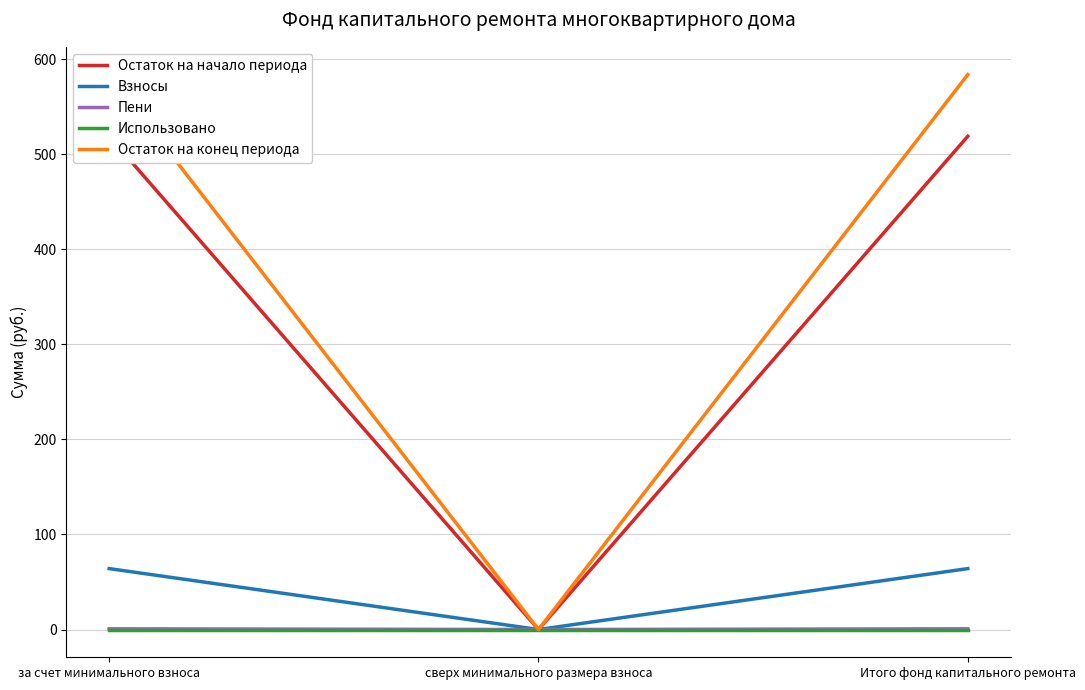

What is the difference between the maximum and minimum values in the Пени series?

0.8